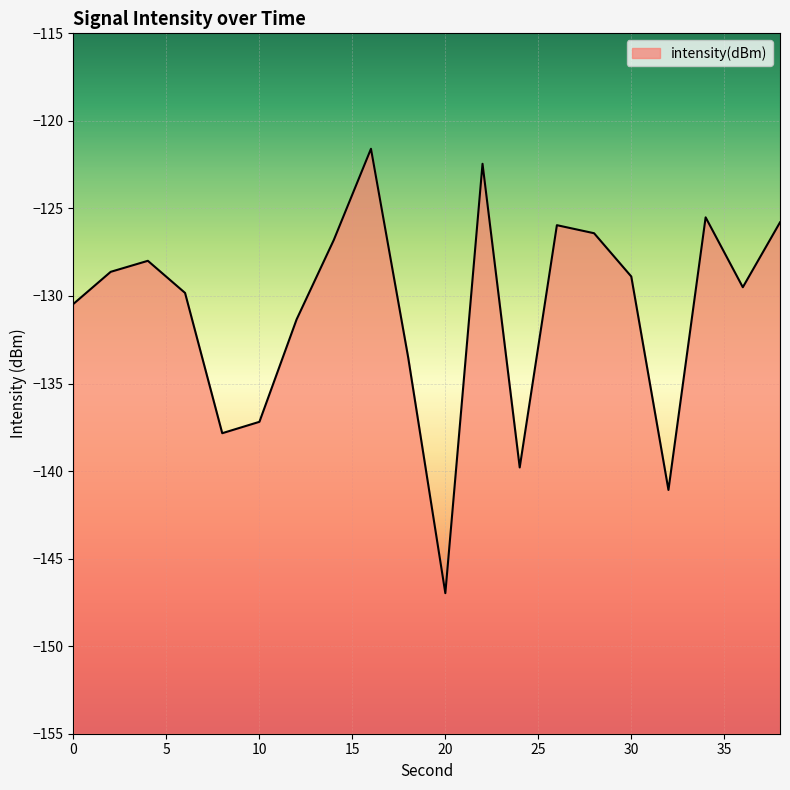

What is the difference between the maximum and second lowest values?

19.5